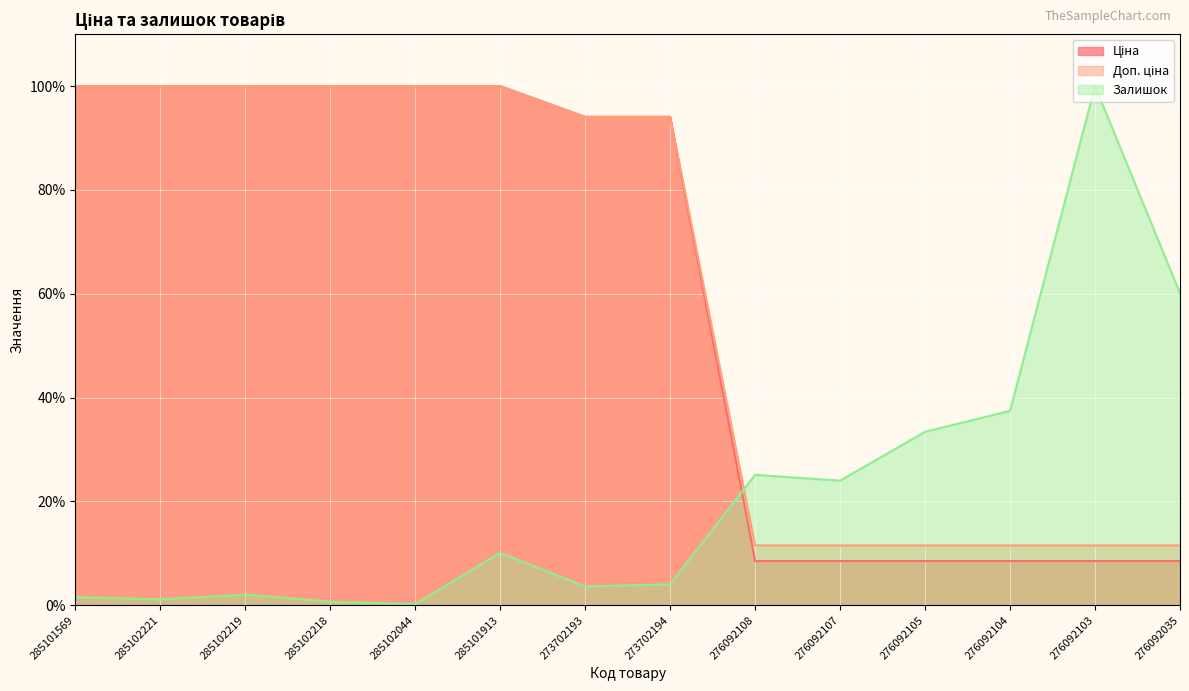

What is the sum of the Залишок values at 276092108 and 285101913?

35.2